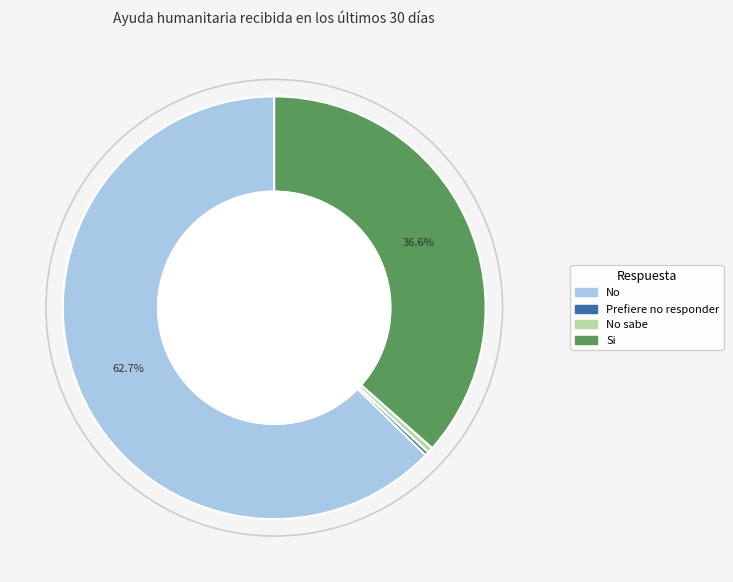

Combined, what portion of the pie is Si and No?

99.3%